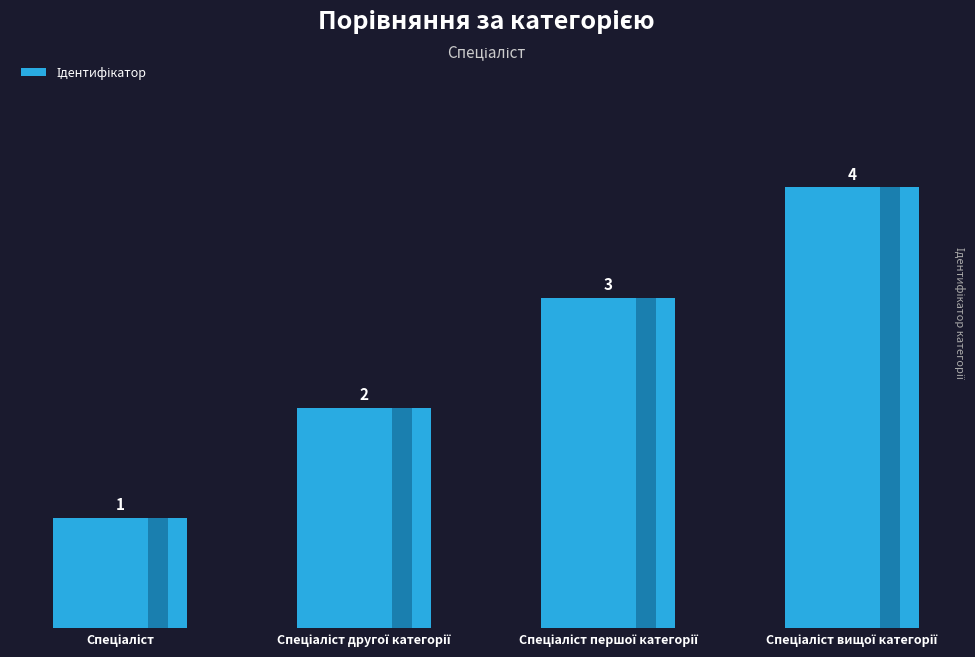

What is the sum of all values?

10